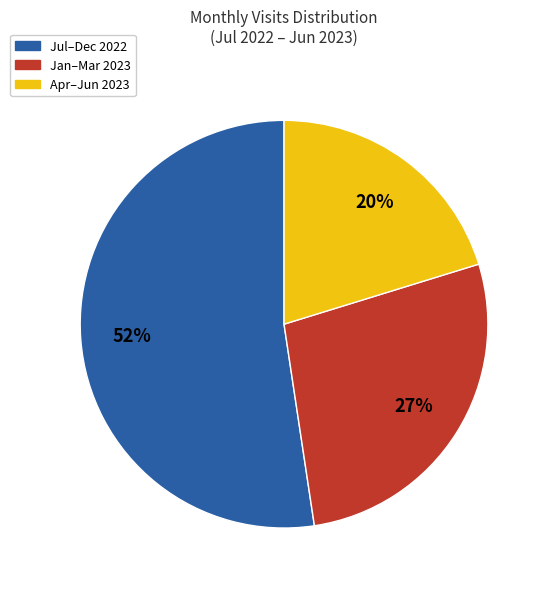

Which has a higher value, Jul–Dec 2022 or Jan–Mar 2023?

Jul–Dec 2022